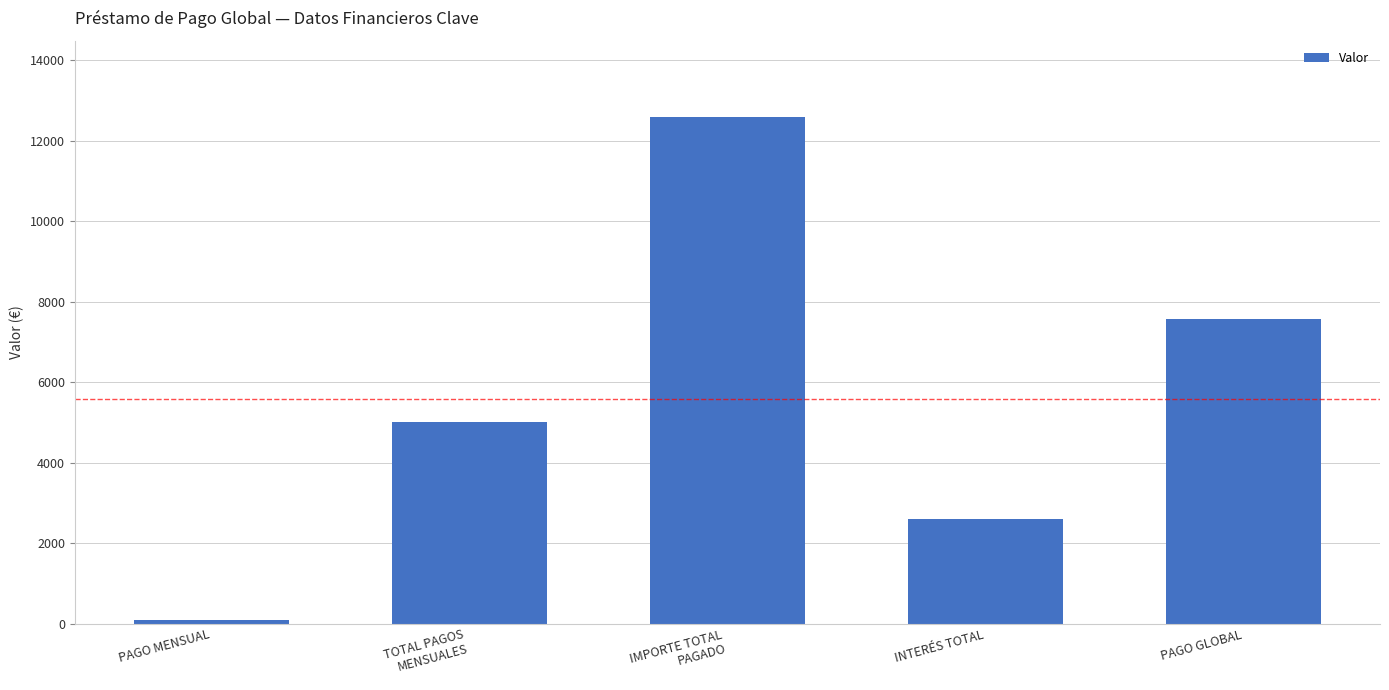

Approximately how many times larger is the value at INTERÉS TOTAL compared to PAGO MENSUAL?

31.0